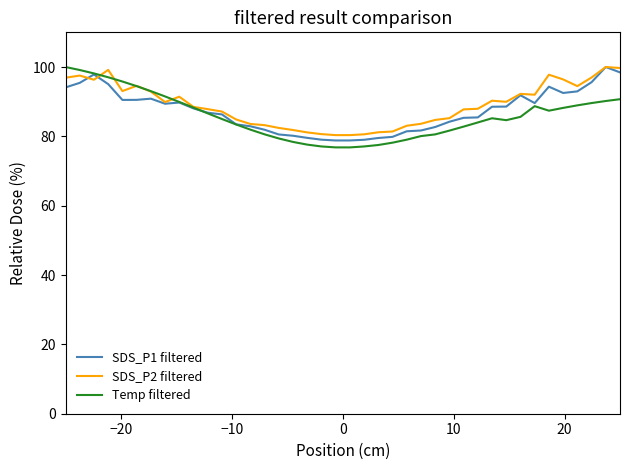

What is the lowest value of the SDS_P1 filtered series?

78.8